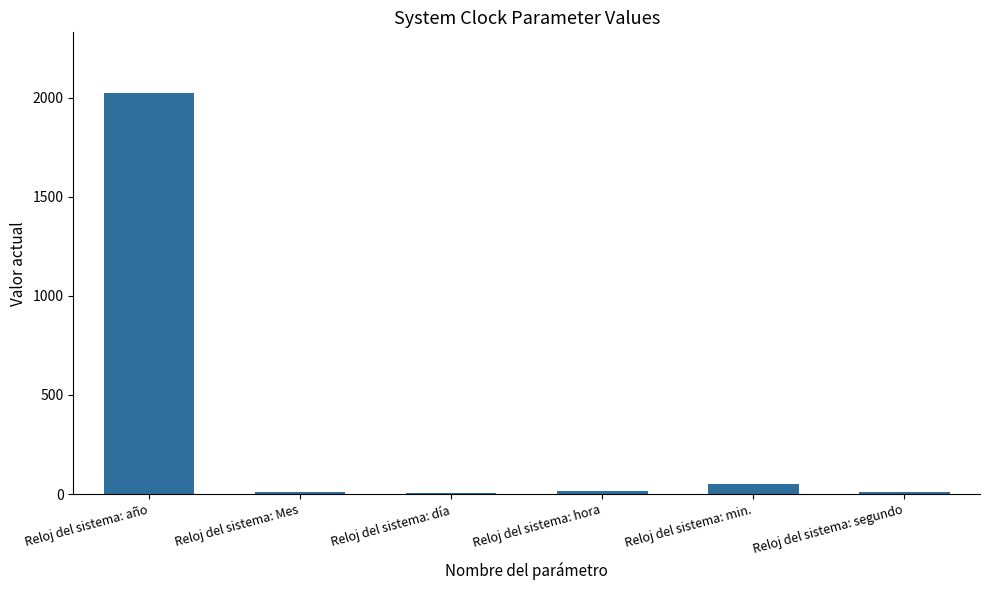

Approximately how many times larger is the value at Reloj del sistema: hora compared to Reloj del sistema: segundo?

1.9